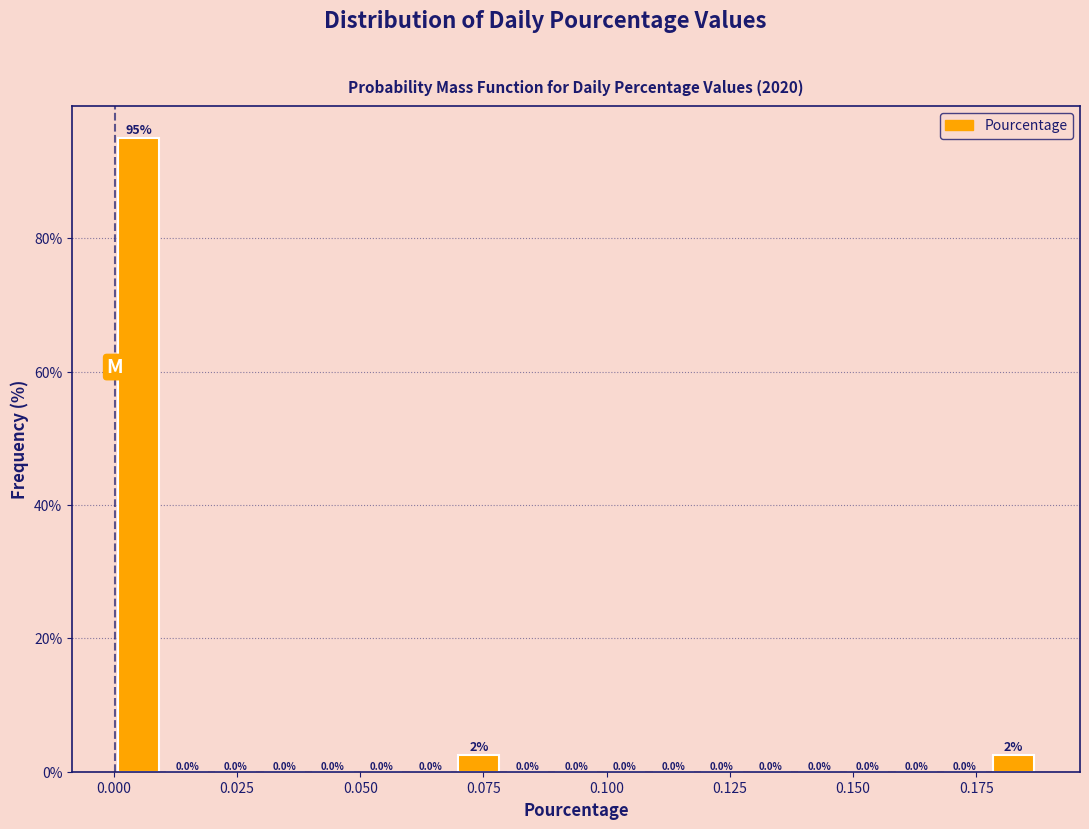

Around what value on the x-axis is the tallest bar? Give the approximate position of its centre, as read against the axis.

0.005